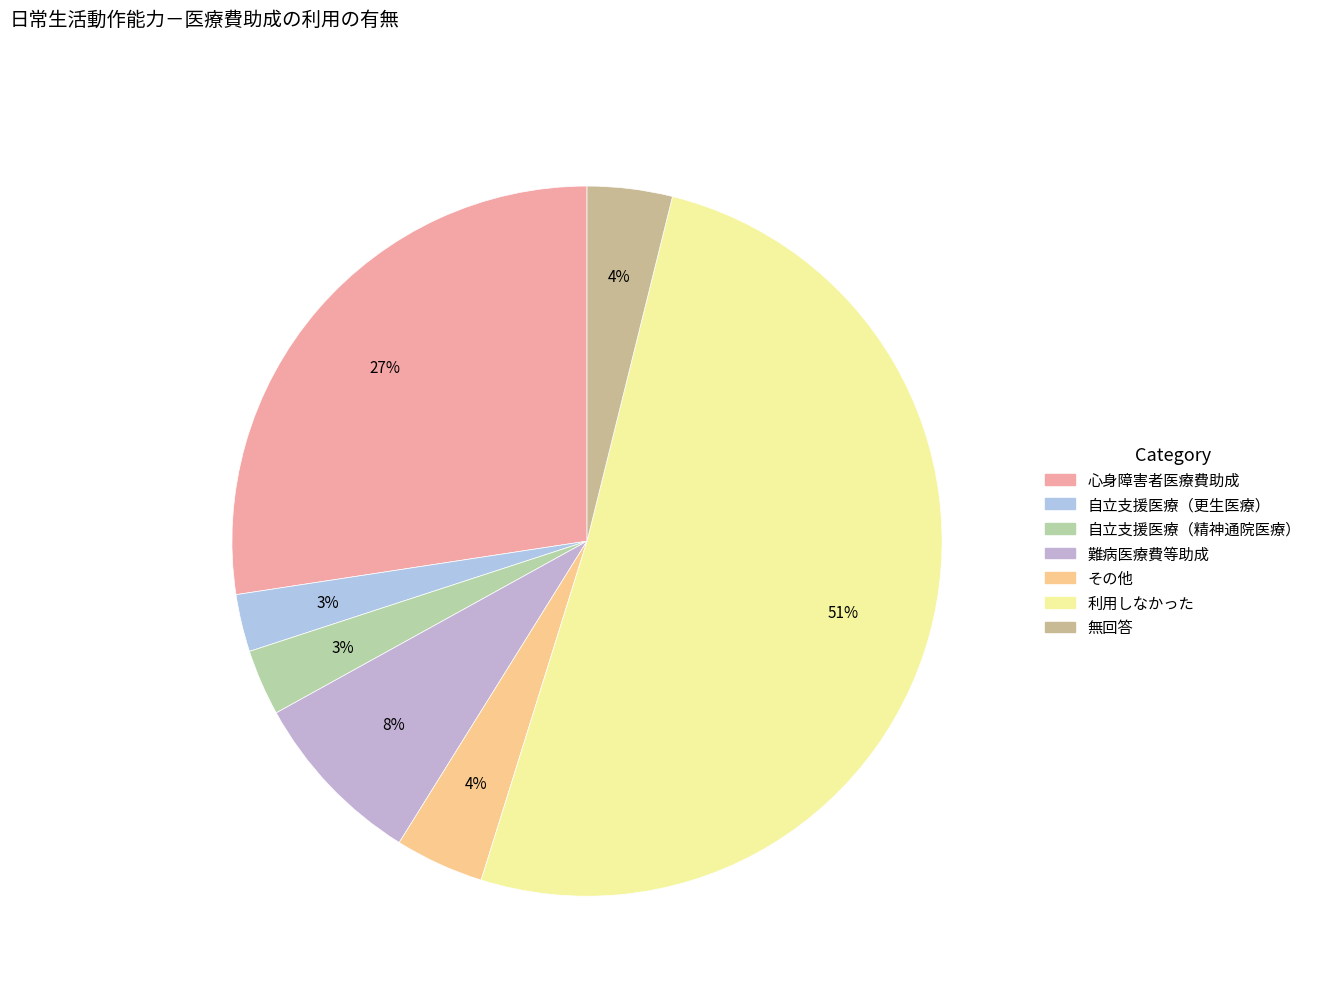

Count the number of slices in the pie.

7